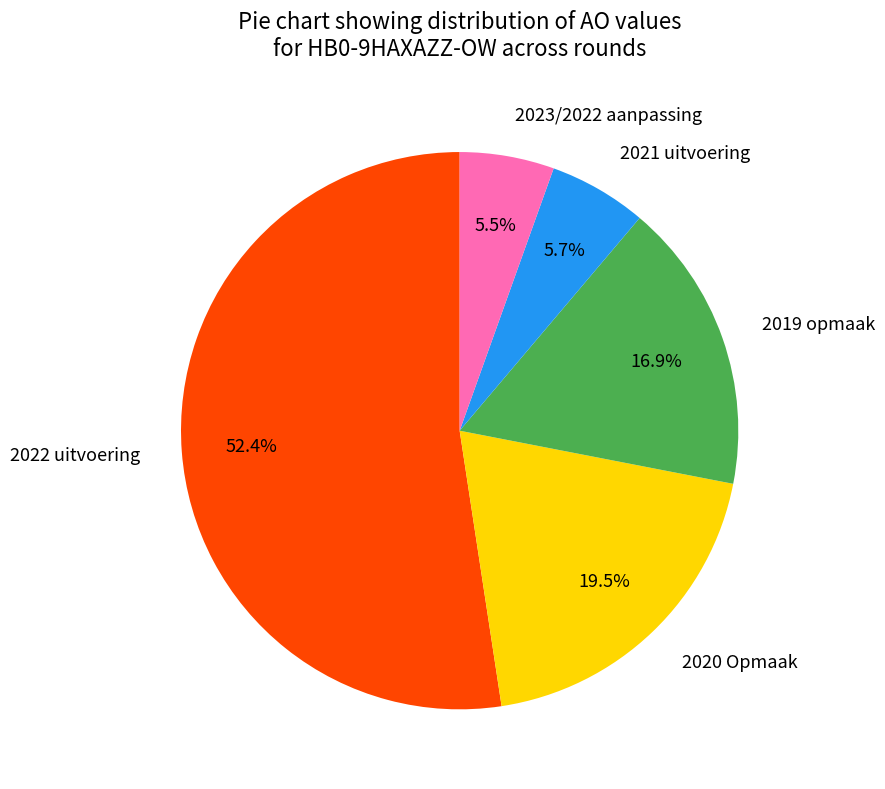

To the nearest percent, what is the difference between the largest and smallest slice percentages?

47%